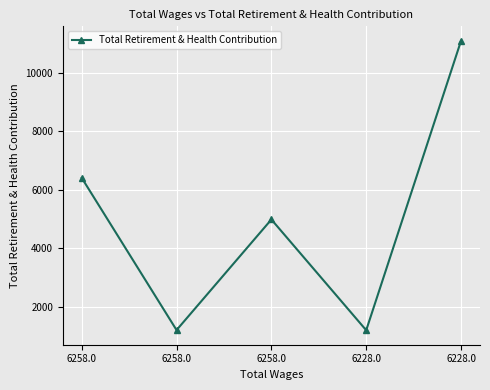

True or false: the data shows 1188 at 6228.0.

True